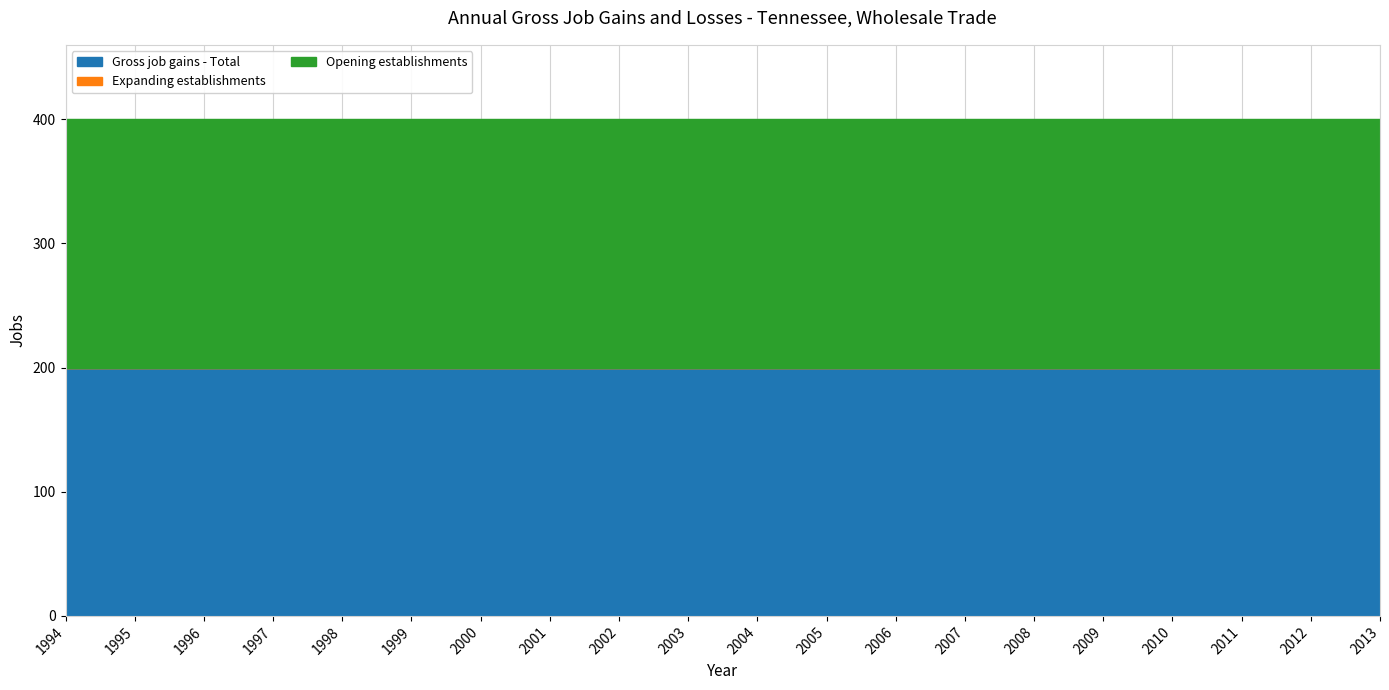

Which series has the widest spread of values?

Gross job gains - Total